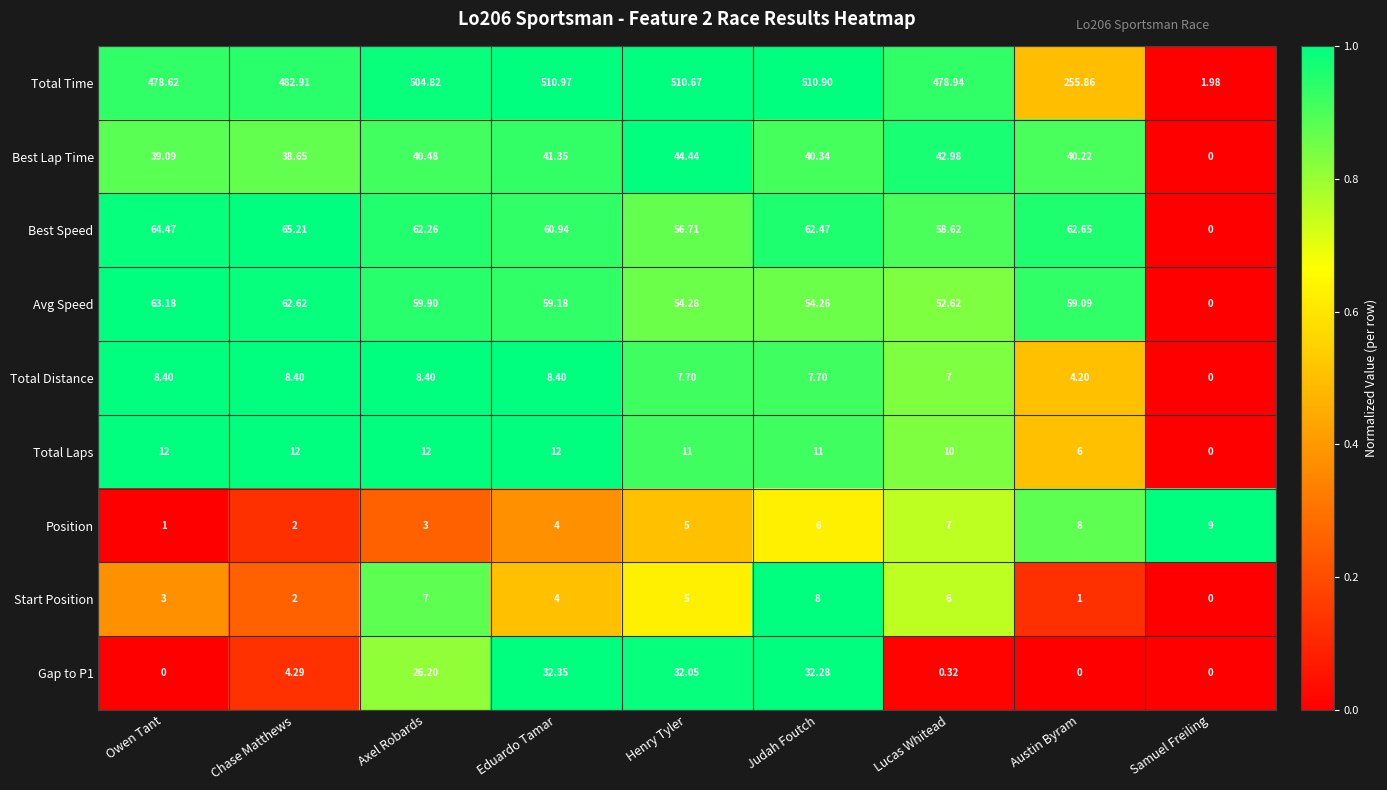

Which series has the widest spread of values?

Total Time